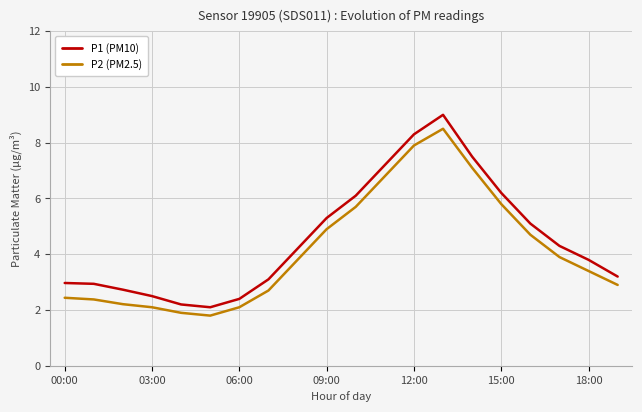

What is the difference between the maximum and minimum values in the P1 (PM10) series?

6.9